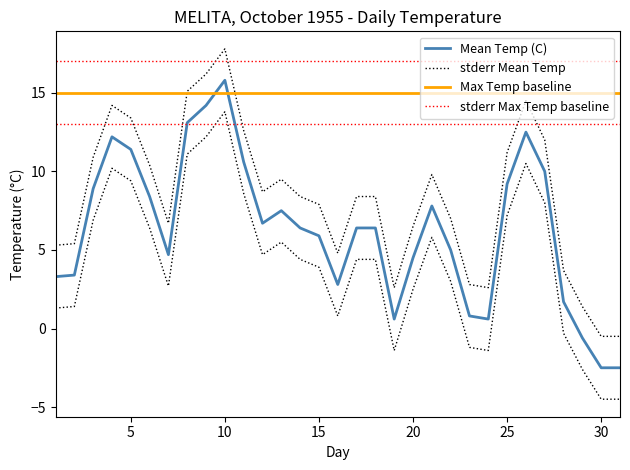

At 30, list the series in order from largest to smallest.

stderr Max Temp baseline, Max Temp baseline, stderr Mean Temp, Mean Temp (C)